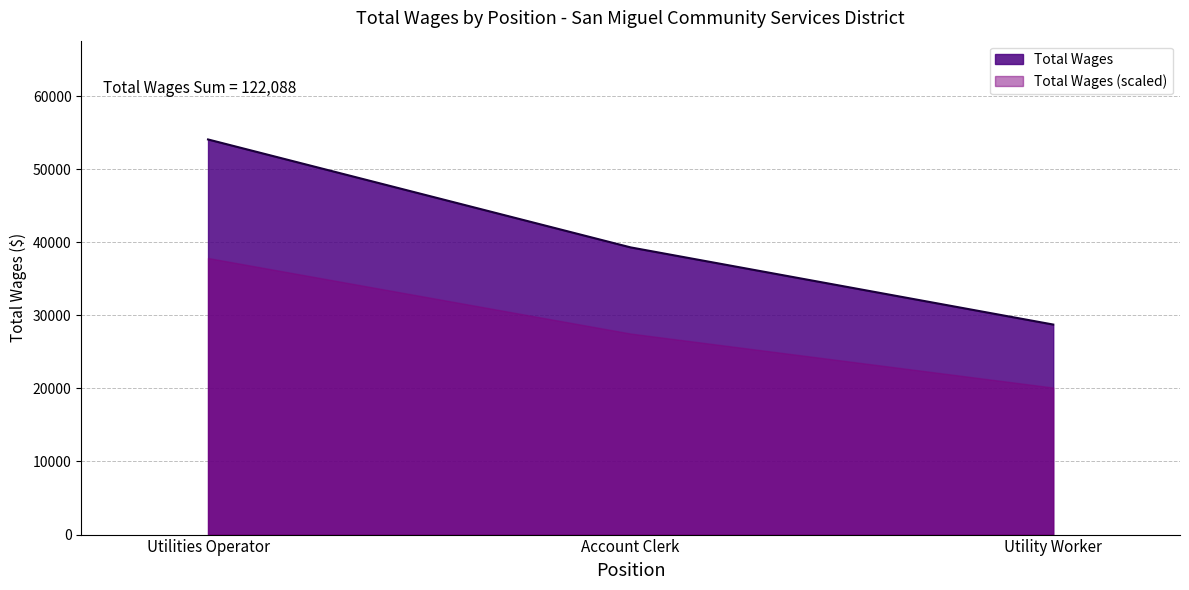

Where is the data nearest to the value 41398?

Account Clerk